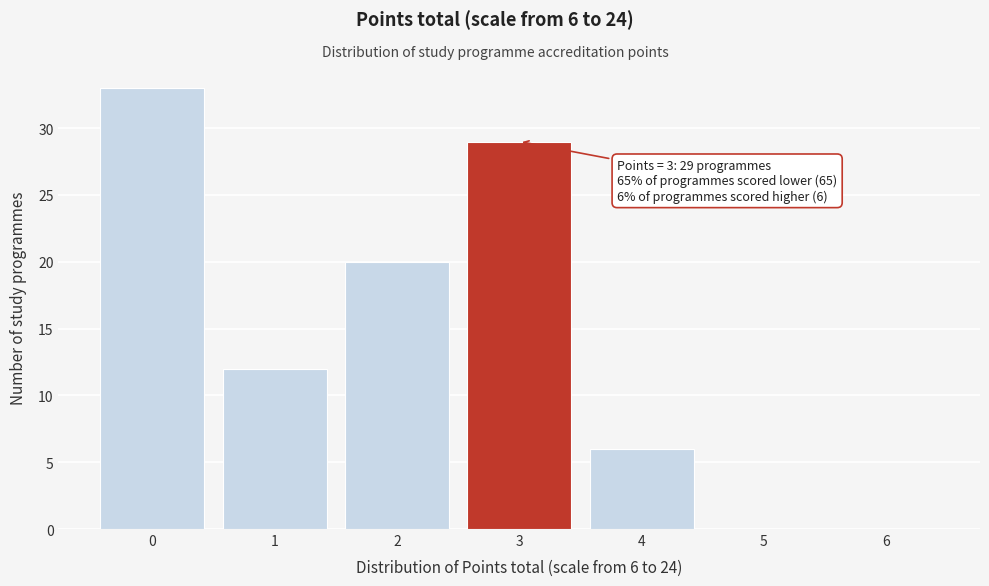

Reading left to right, extract all data points from this chart.

0=33	1=12	2=20	3=29	4=6	5=0	6=0